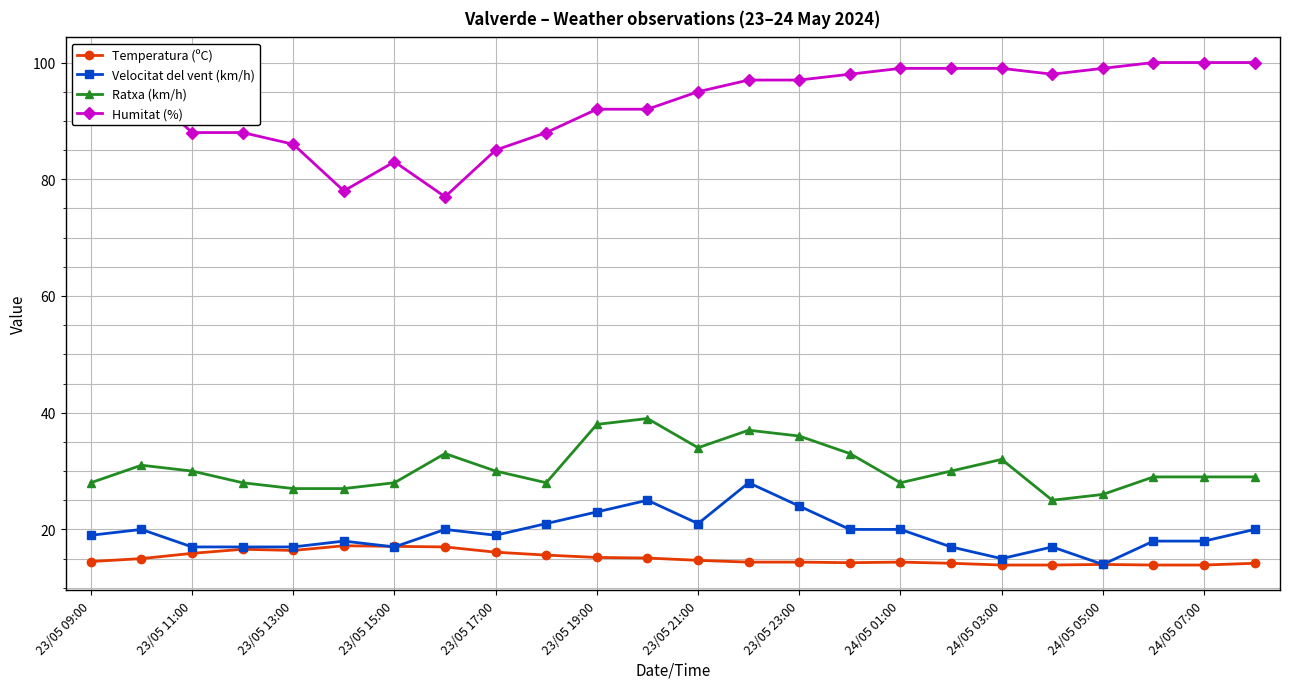

What is the value of the Velocitat del vent (km/h) point at the 10th from the left?

21.0